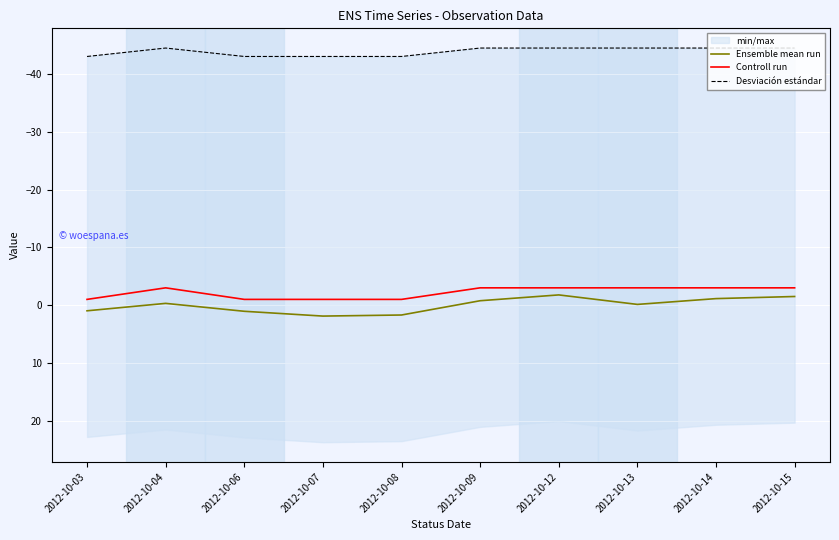

Which category has the lowest value across all series?

2012-10-04